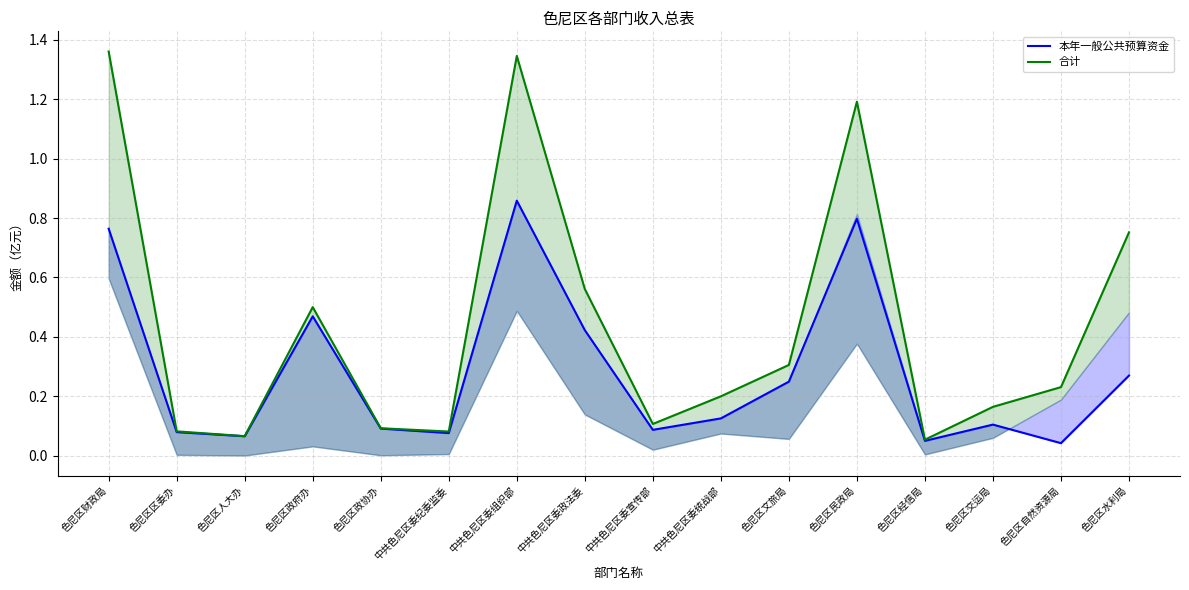

Between 中共色尼区委组织部 and 中共色尼区委统战部, which series saw the biggest shift?

合计